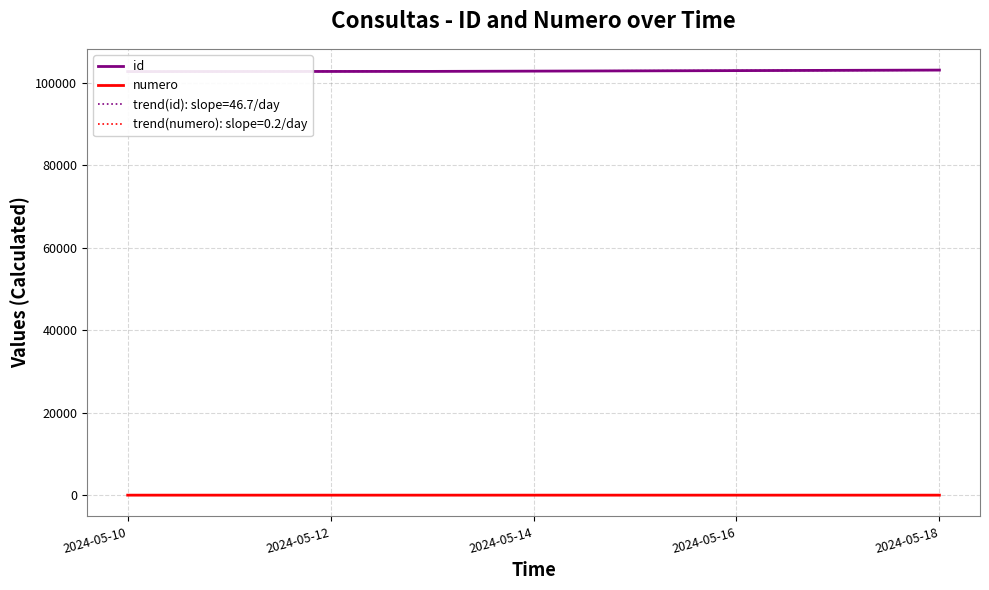

Rank the series by their average value, from lowest to highest.

numero, id